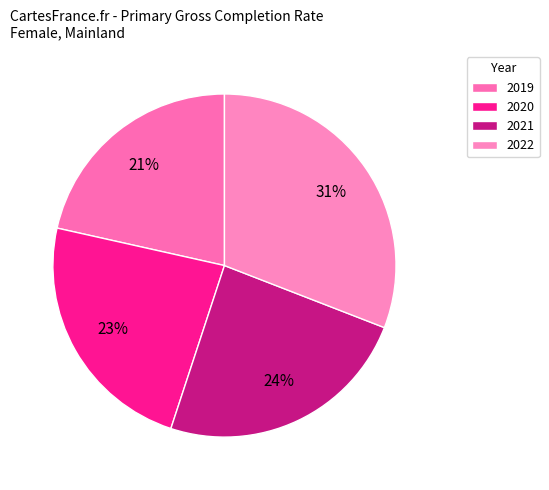

What is the smallest slice in the pie chart?

2019